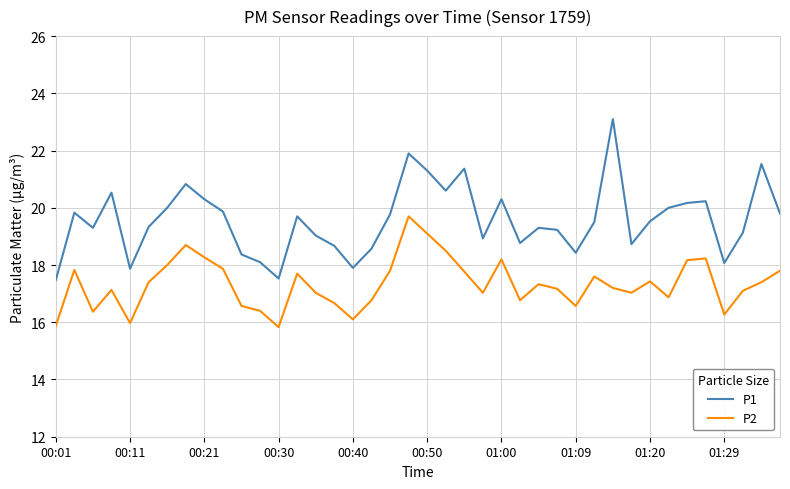

True or false: P1 and P2 cross at least once.

False